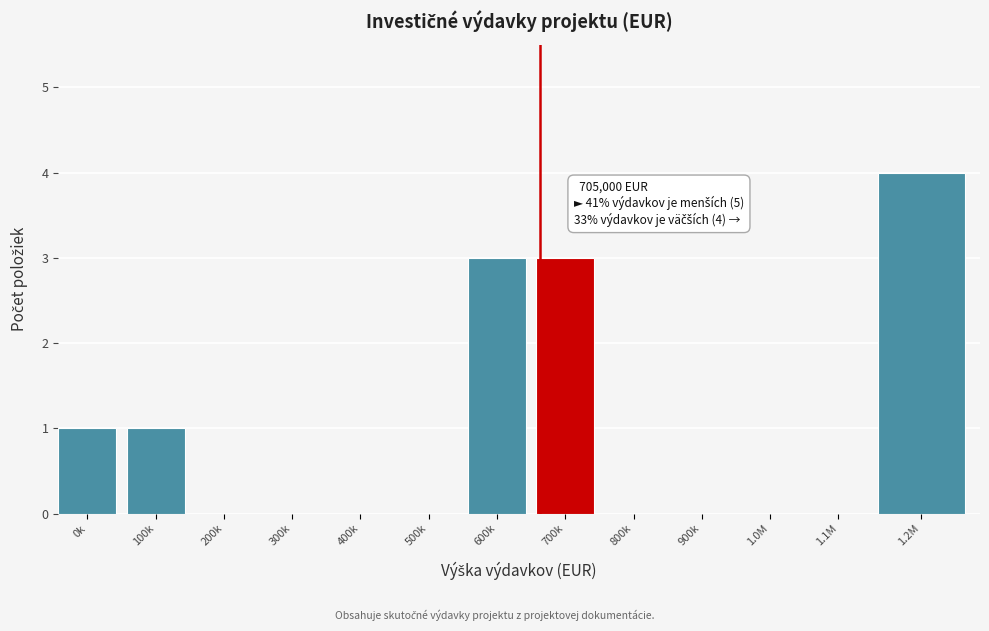

Reading left to right, what are all the values shown in this chart?

0k=1	100k=1	200k=0	300k=0	400k=0	500k=0	600k=3	700k=3	800k=0	900k=0	1.0M=0	1.1M=0	1.2M=4